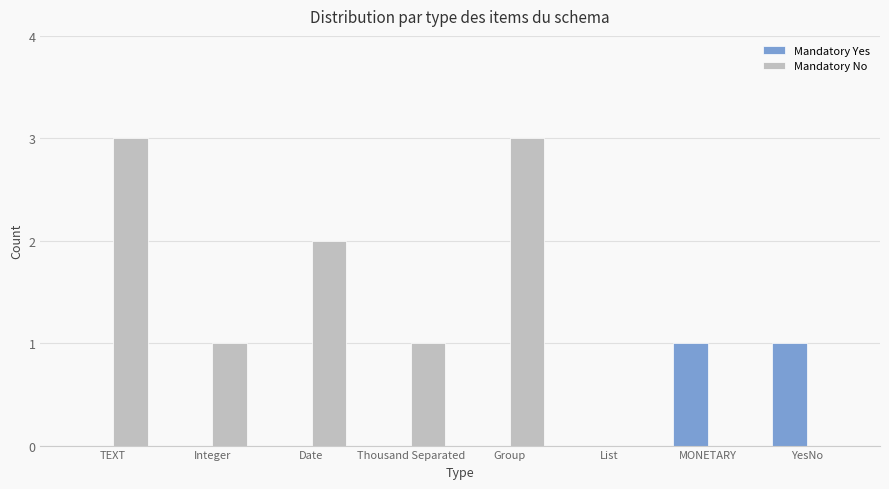

What is the sum of the Mandatory No values at Group and YesNo?

3